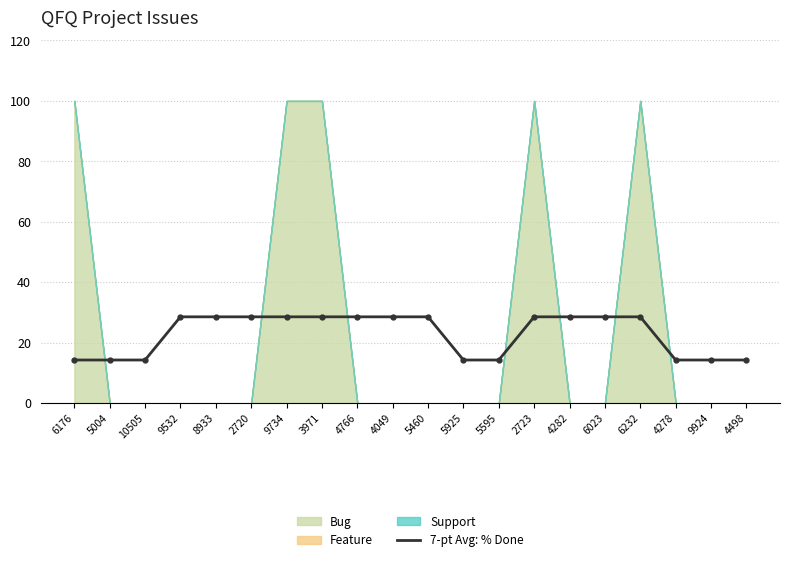

What is the value of the 4th point from the left?

28.6